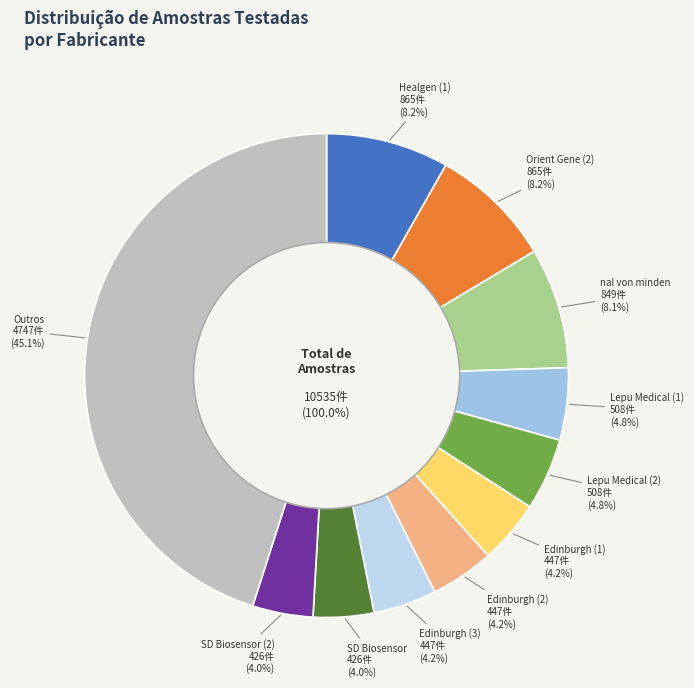

The AMEDA (1) slice represents 15% of the pie. True or false?

False